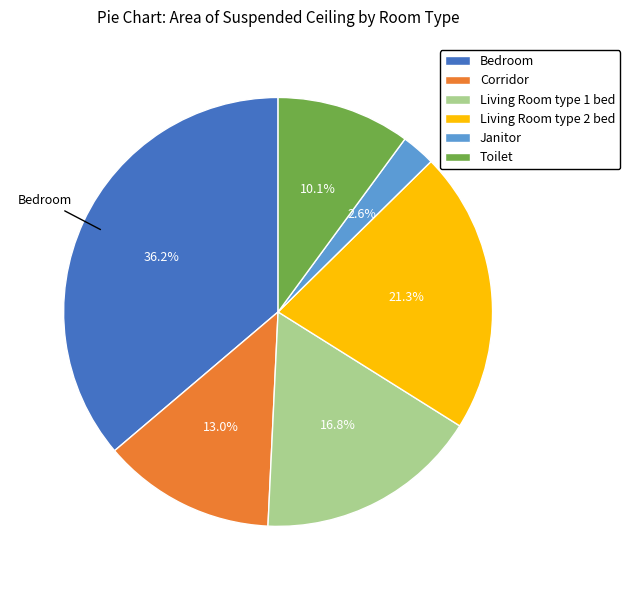

Does any single category account for the majority?

No